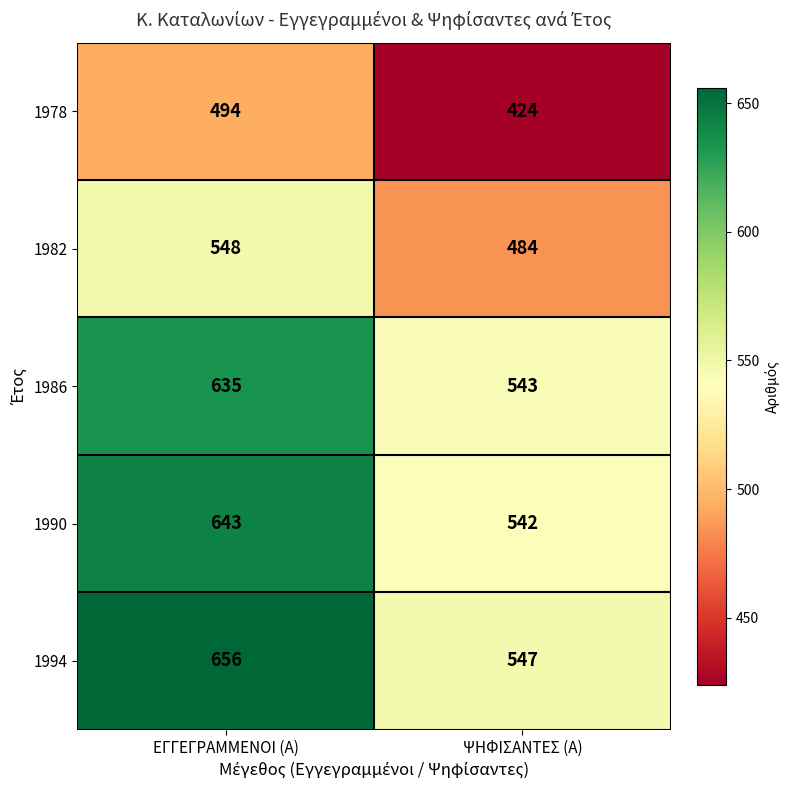

The value of 1978 at ΨΗΦΙΣΑΝΤΕΣ (Α) is 612. True or false?

False